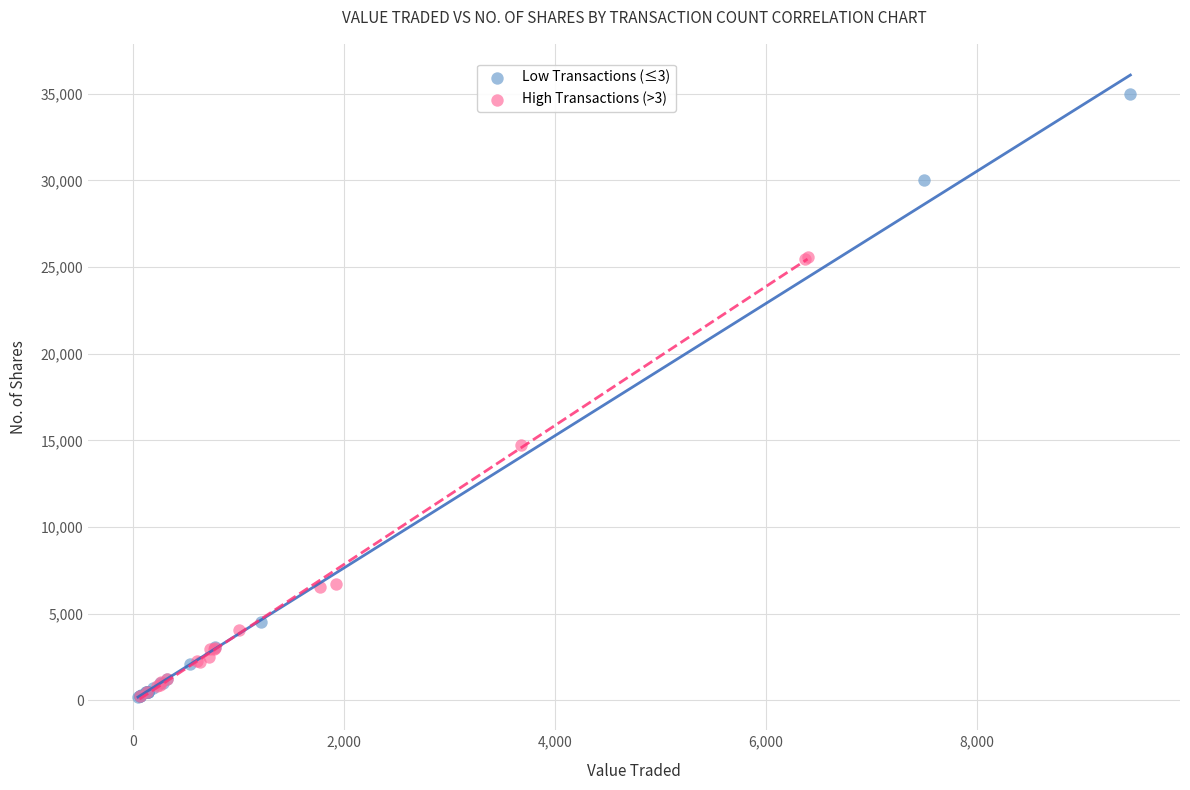

Which series reaches the maximum Y coordinate?

Low Transactions (≤3)